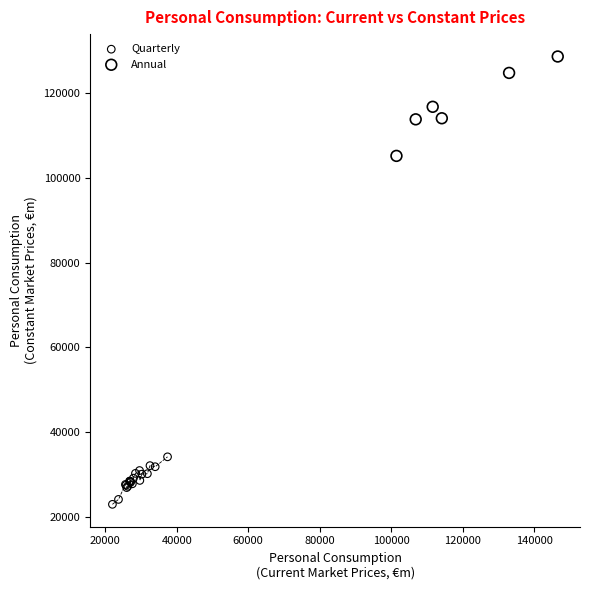

What are all the series names shown in the legend?

Quarterly, Annual